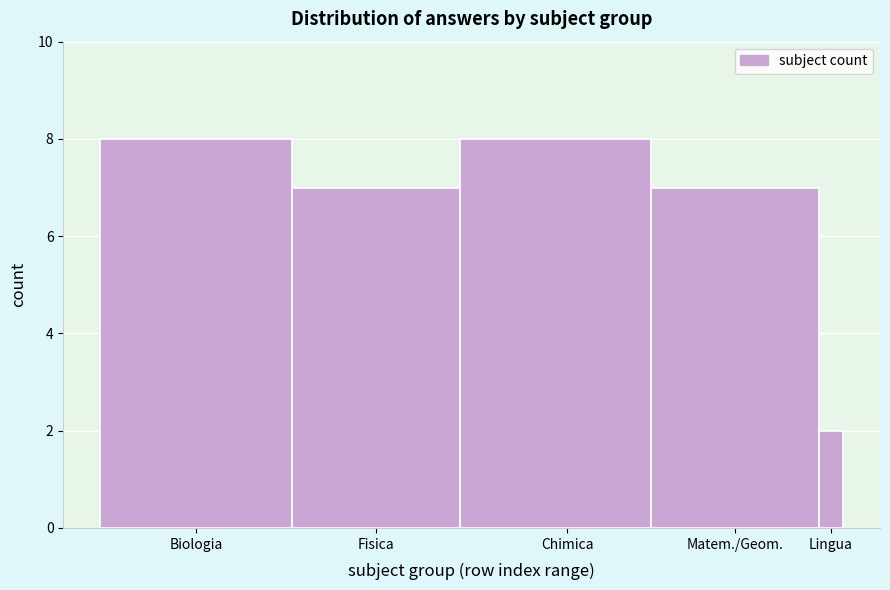

Reading left to right, what are all the values shown in this chart?

8	7	8	7	2